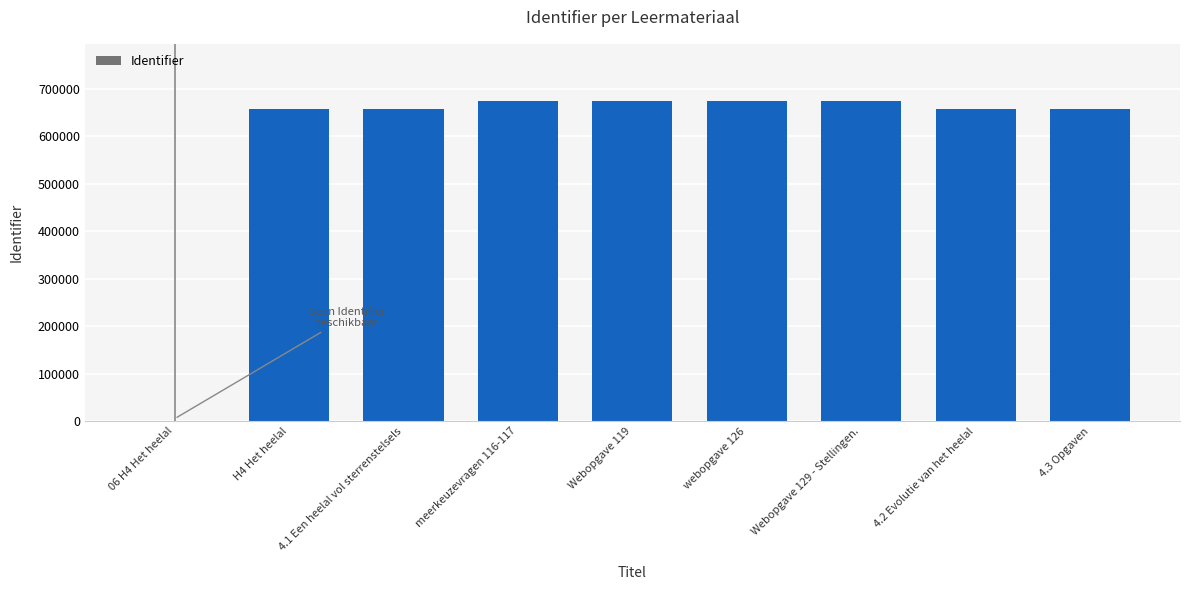

Are the bars horizontal?

No